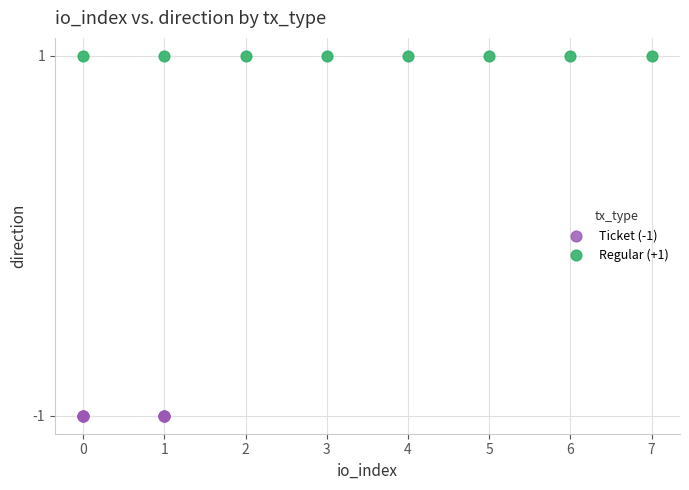

What are all the series names shown in the legend?

Ticket (-1), Regular (+1)